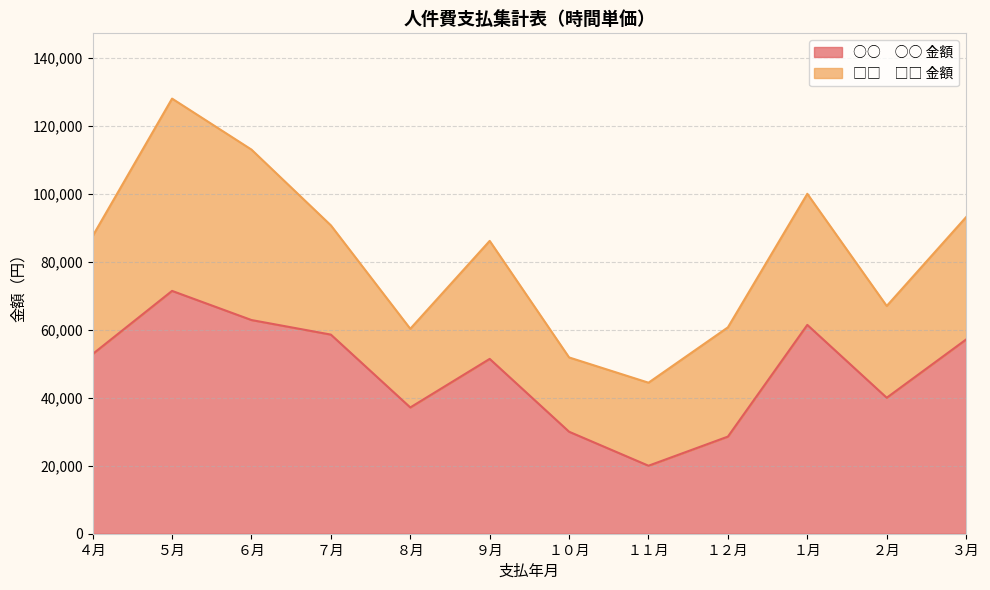

True or false: the data shows 28570 at １２月.

True